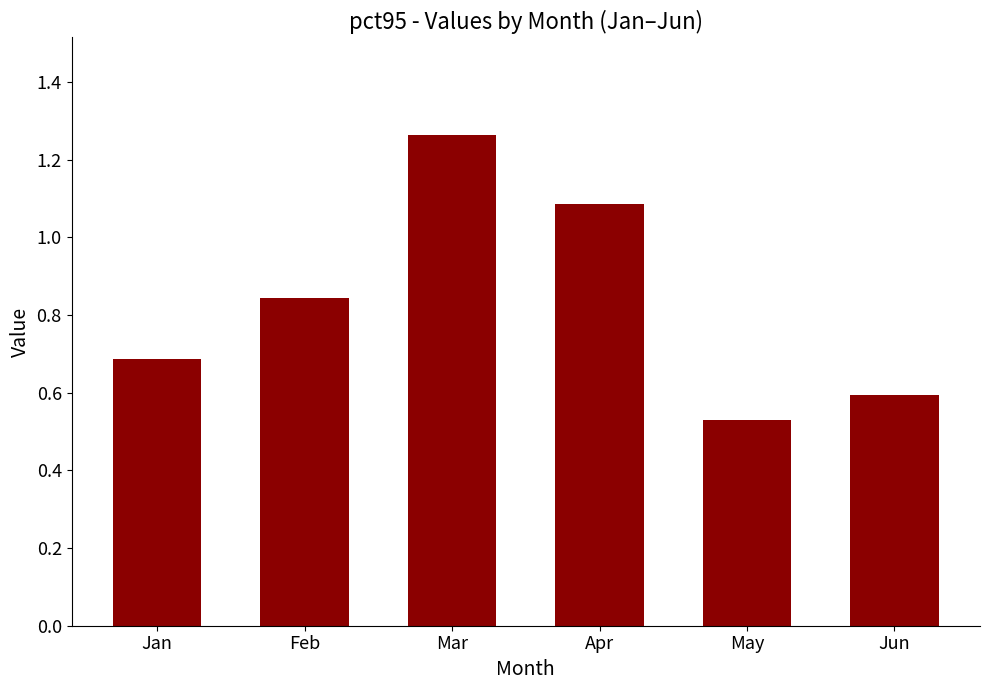

Between Feb and Jan, which is larger?

Feb